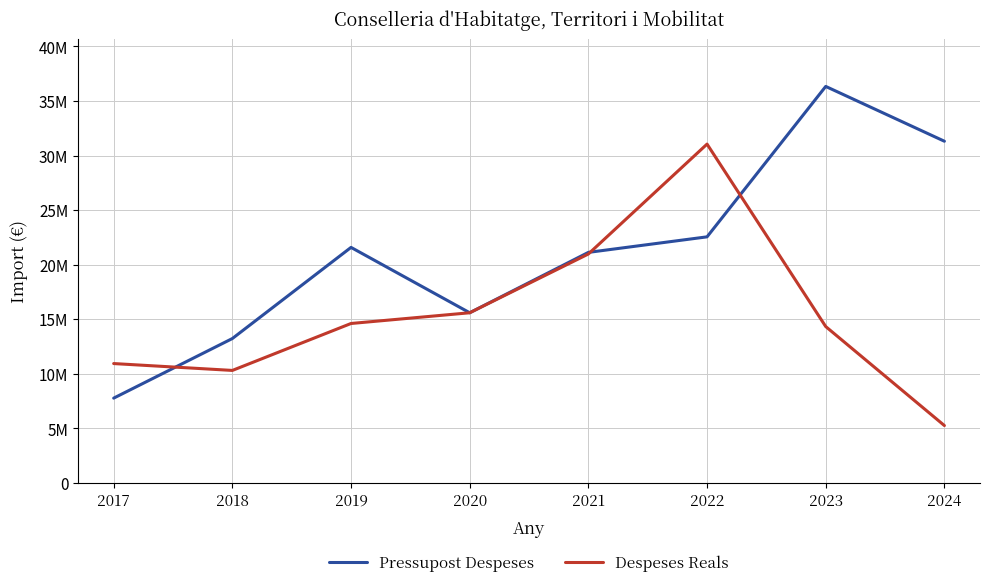

What are all the series names shown in the legend?

Pressupost Despeses, Despeses Reals